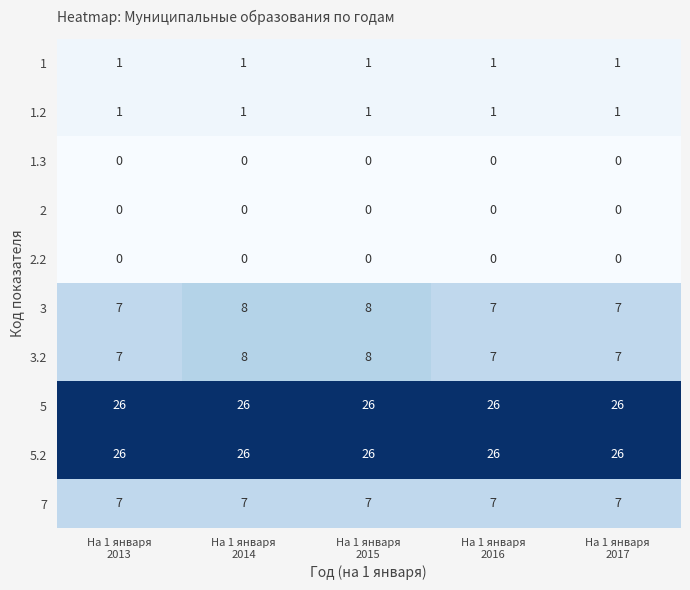

What is the minimum value for 5?

26